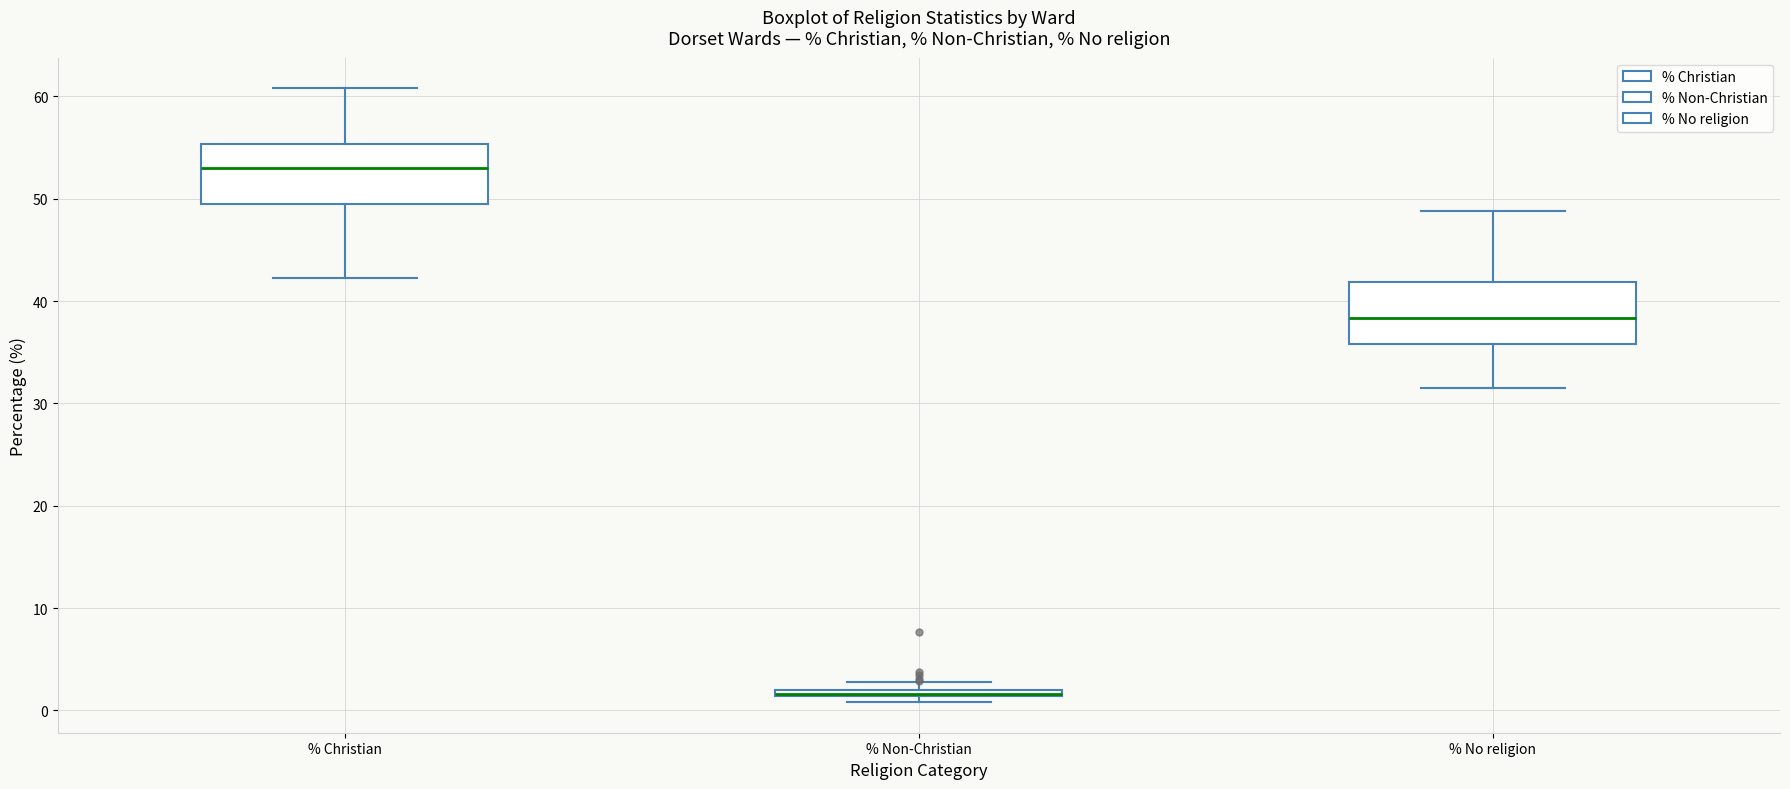

Where is the upper edge of the box for % Non-Christian on the y-axis? The values are not printed on the chart, so give them approximately, as read against the axis.

2